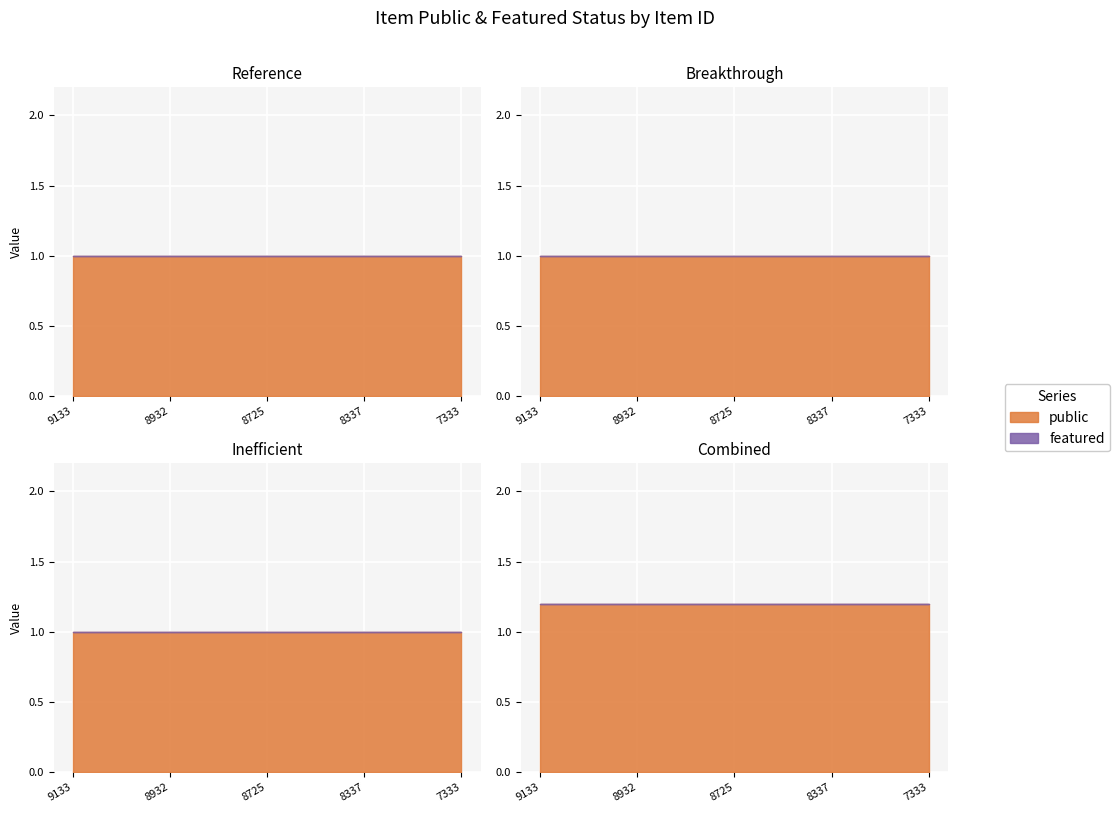

Which series changed the most between 8725 and 7333?

public